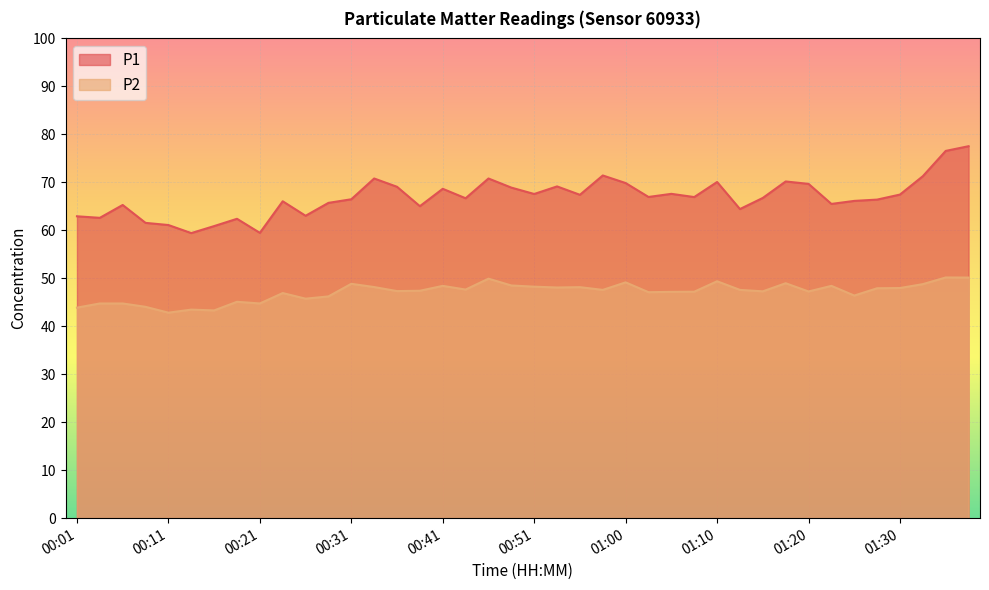

Does the chart display data point markers on the line(s)?

No